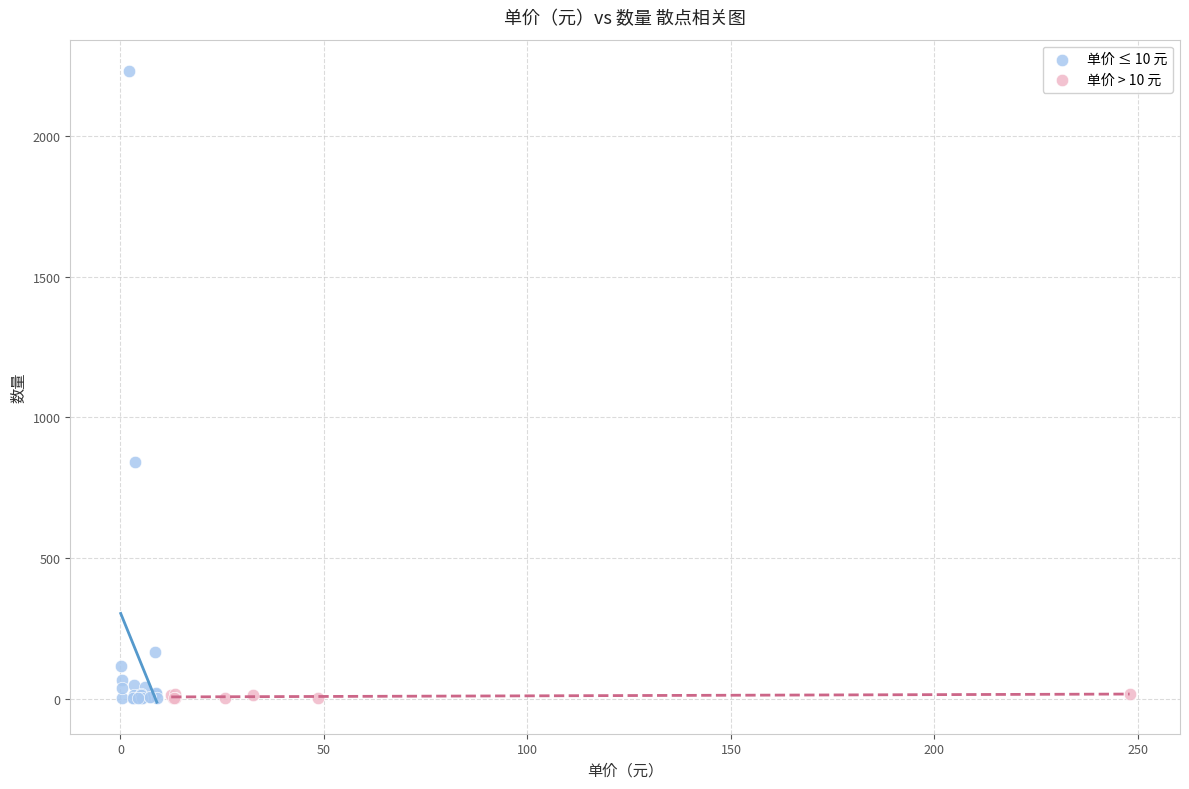

Which series has the largest Y range (max minus min)?

单价 ≤ 10 元